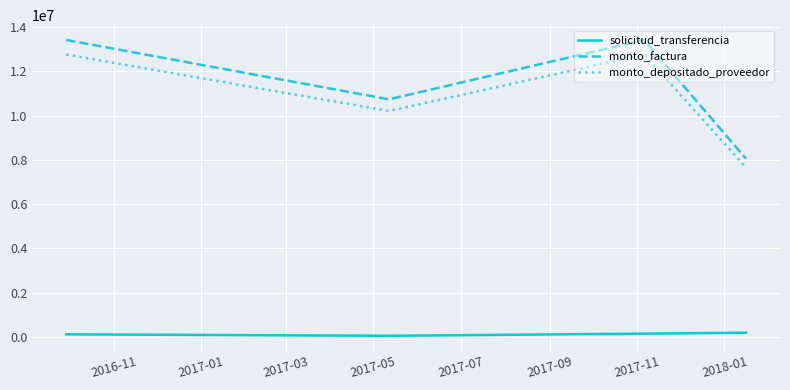

Does the chart display data point markers on the line(s)?

No